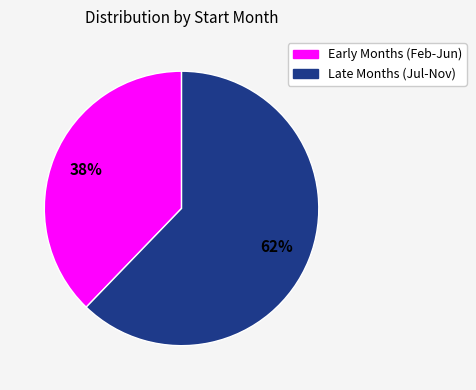

Is there any slice that represents more than half of the pie?

Yes